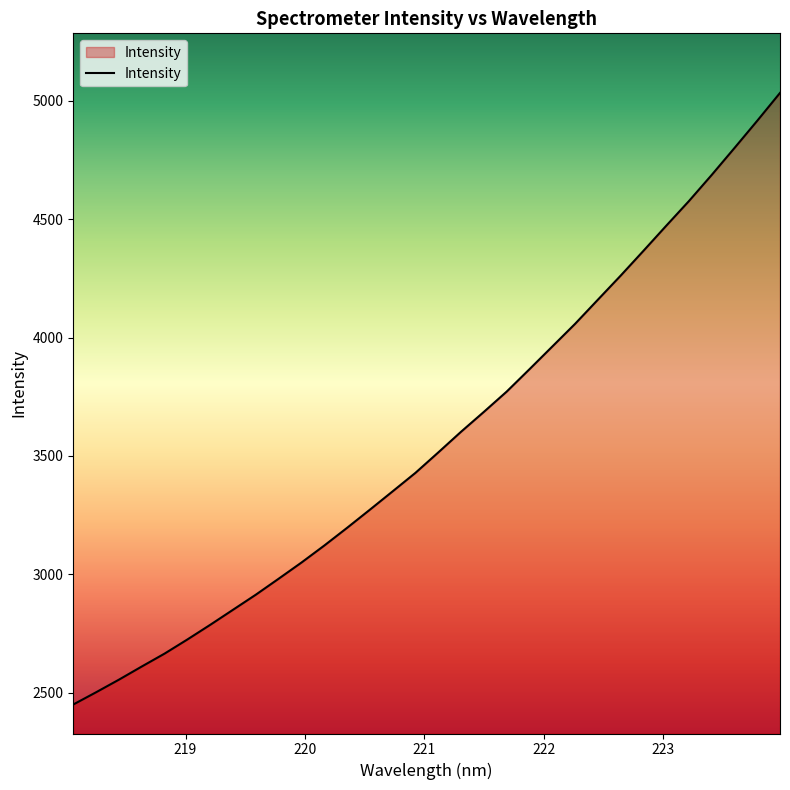

What is the maximum value shown in the chart?

5033.5